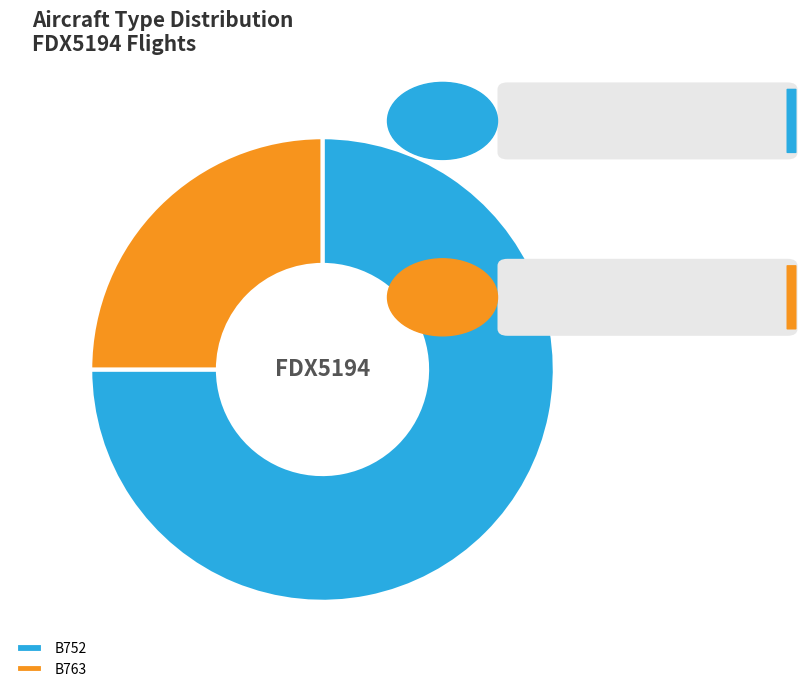

Does any single category account for the majority?

Yes